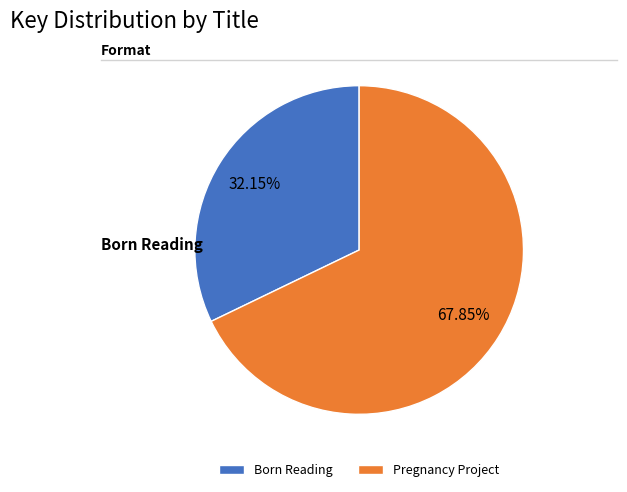

Is there a majority slice in this chart?

Yes